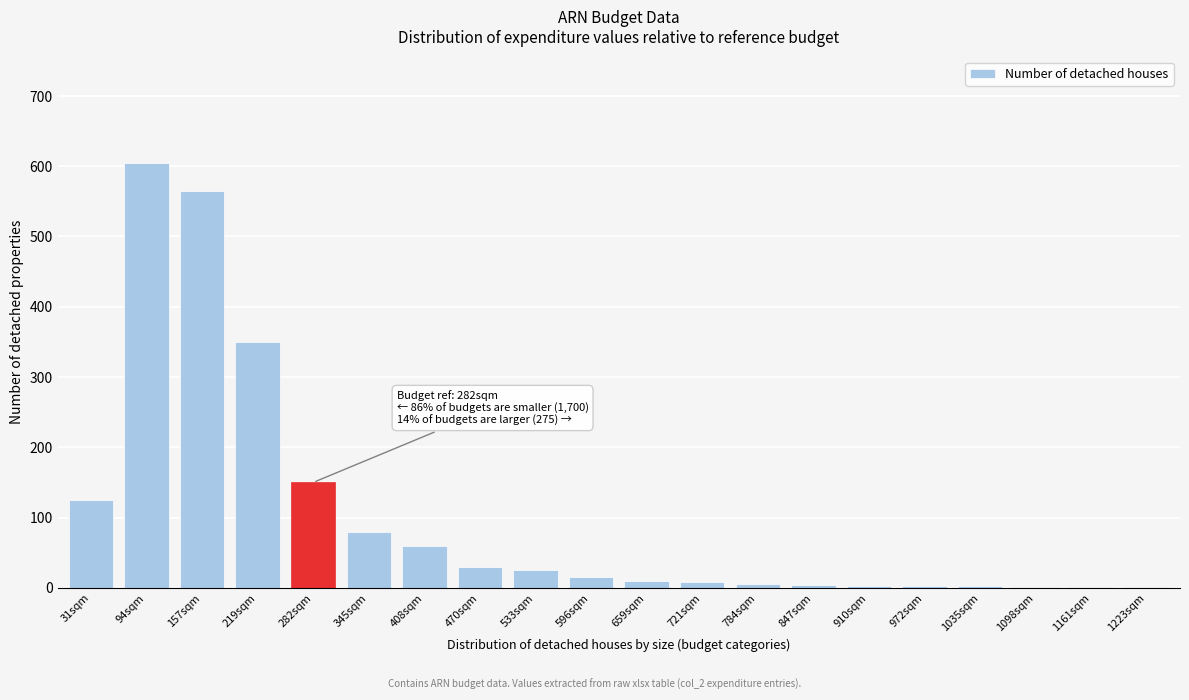

What is the greatest value displayed?

605